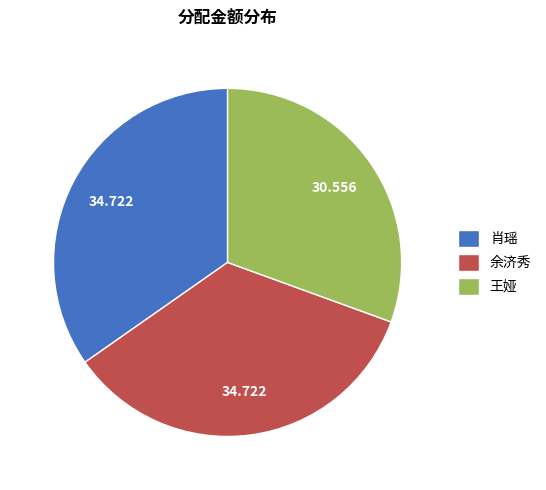

Is it true that 王娅 is 31% of the pie?

True